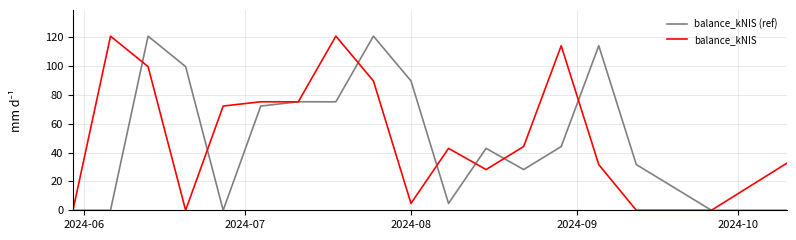

What are all the series names shown in the legend?

balance_kNIS (ref), balance_kNIS